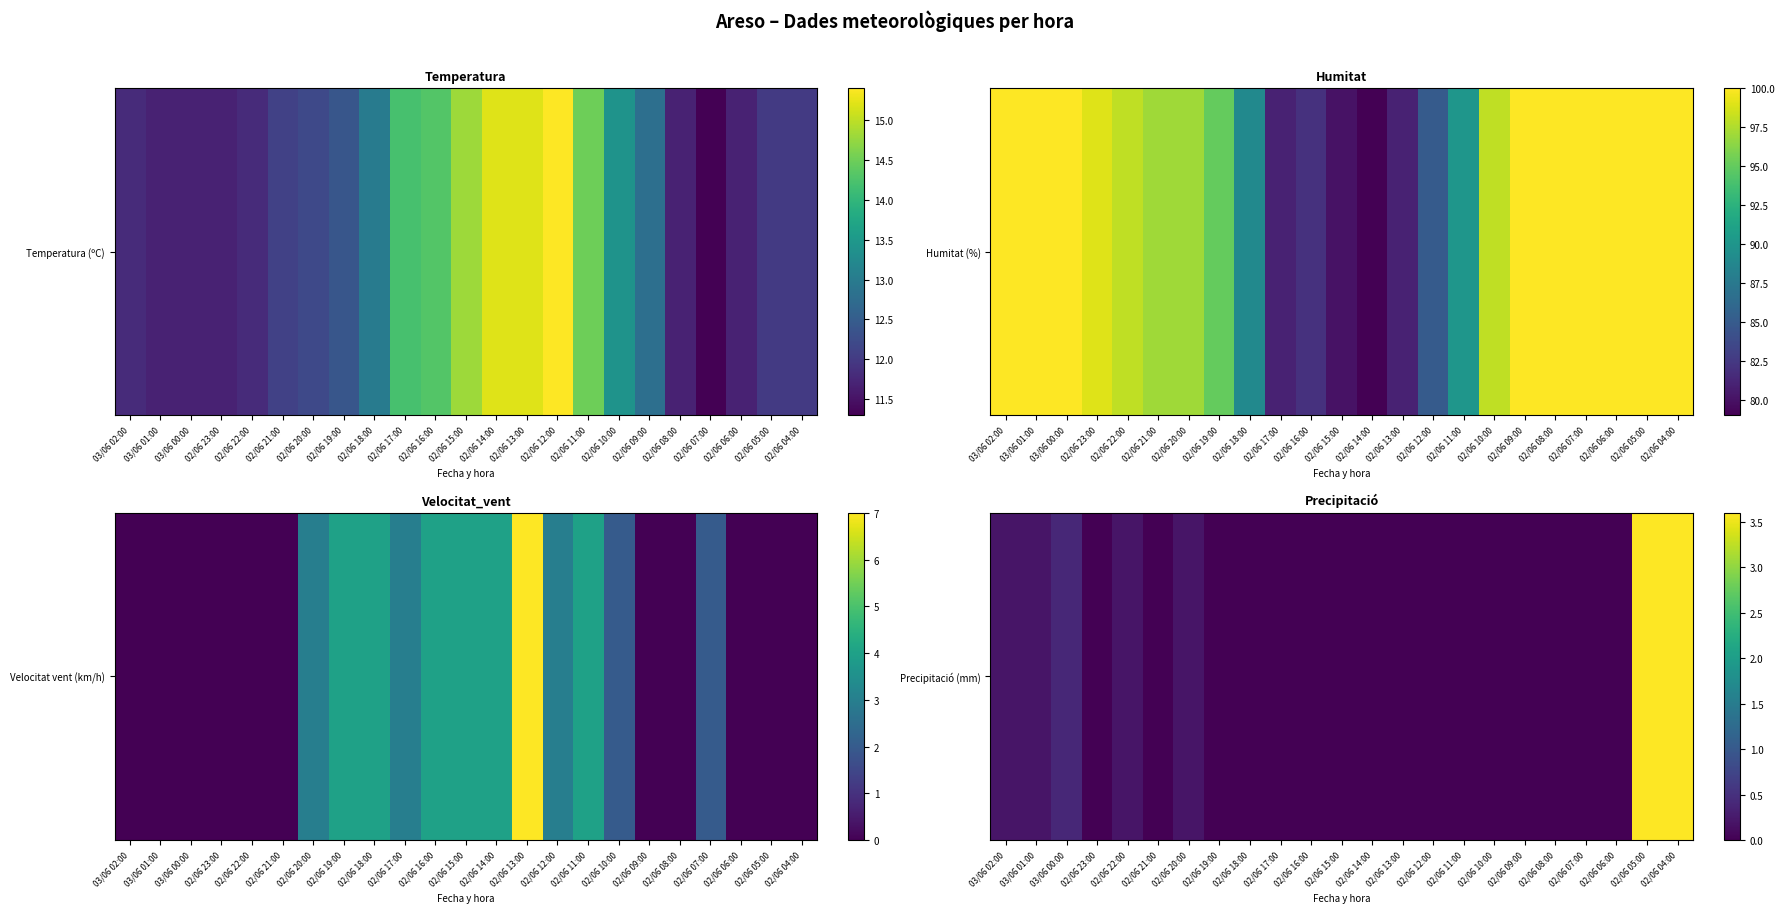

What is the difference between the maximum and minimum values?

3.6